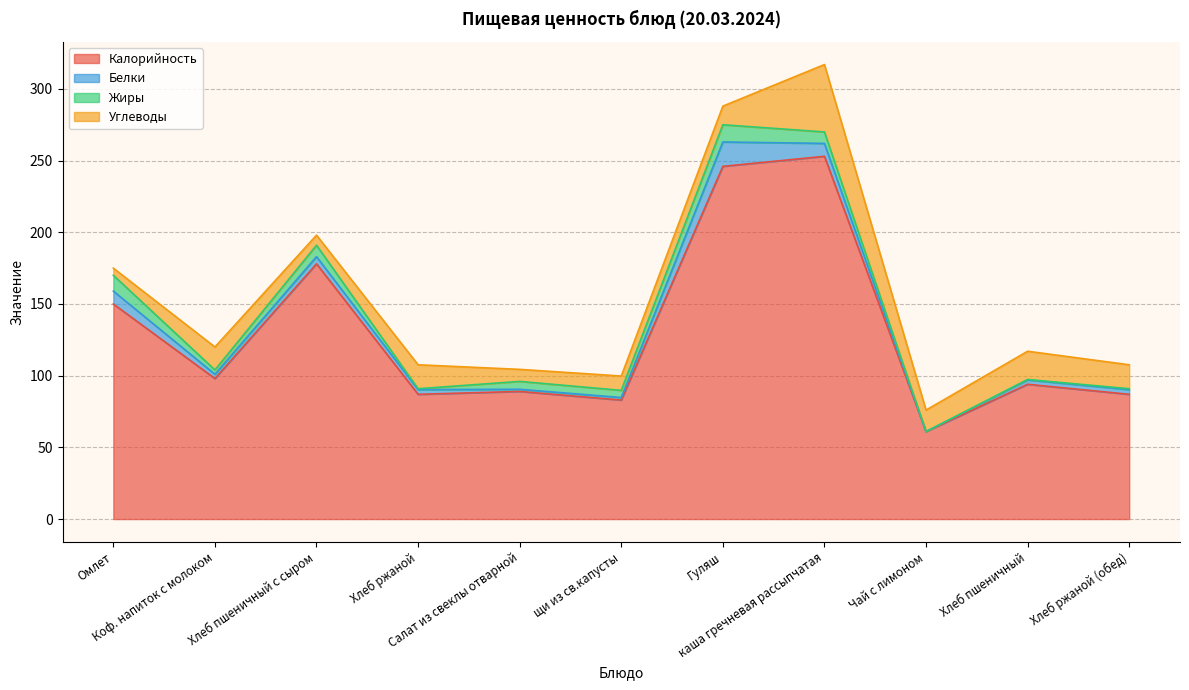

At which label is Белки closest to 8?

Омлет